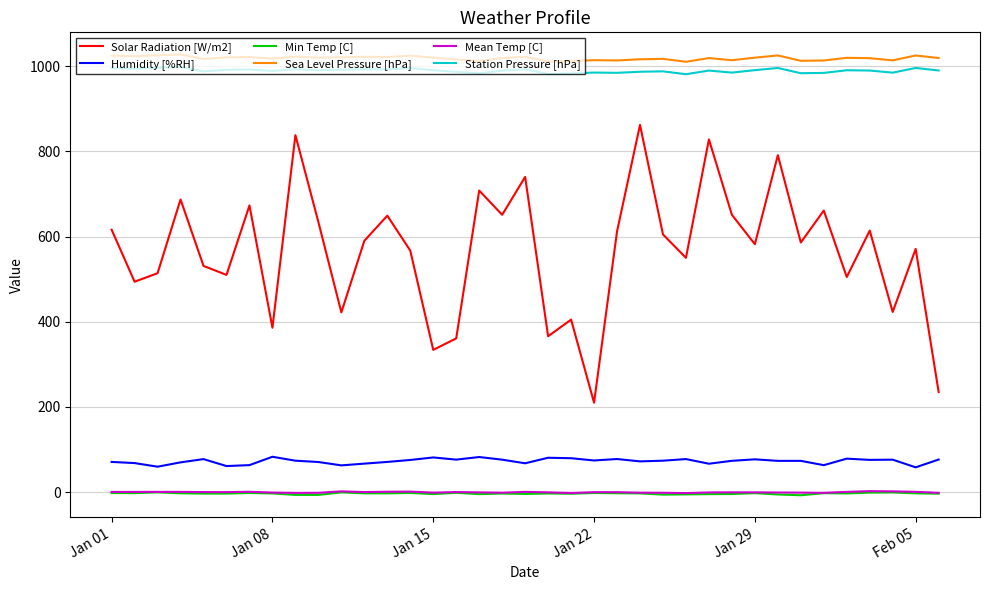

What is the highest value of the Solar Radiation [W/m2] series?

862.0